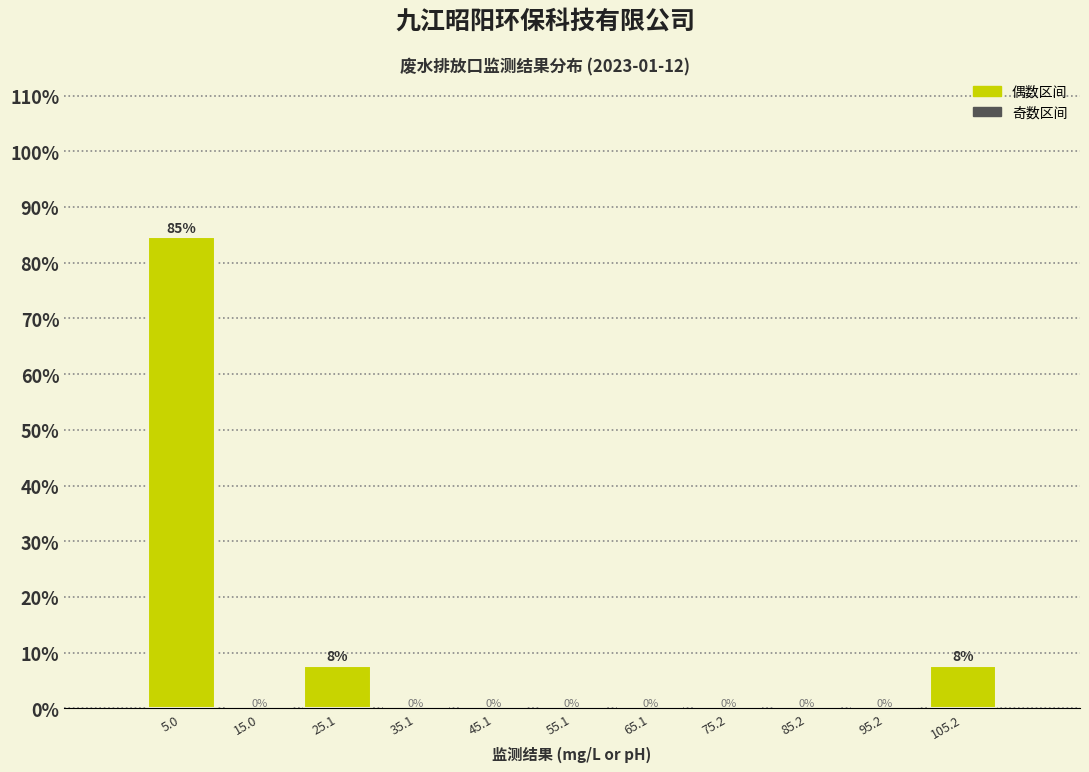

Which range on the x-axis has the tallest bar?

0 to 10